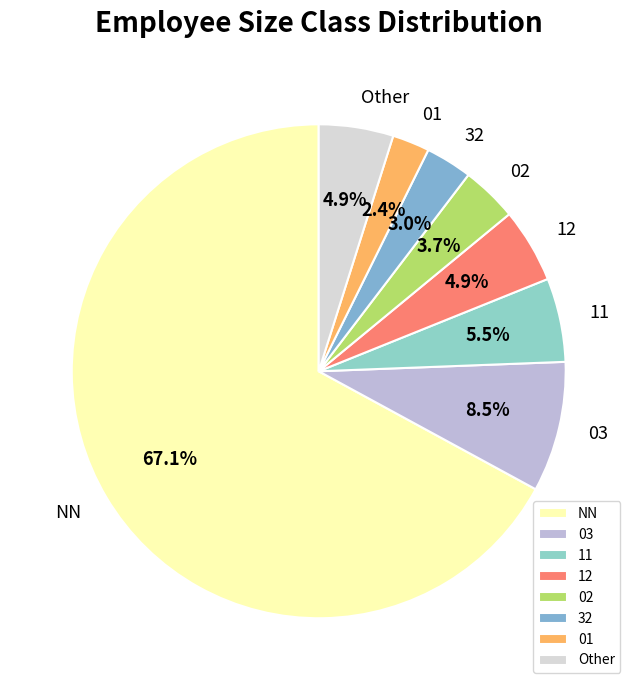

Is there a majority slice in this chart?

Yes